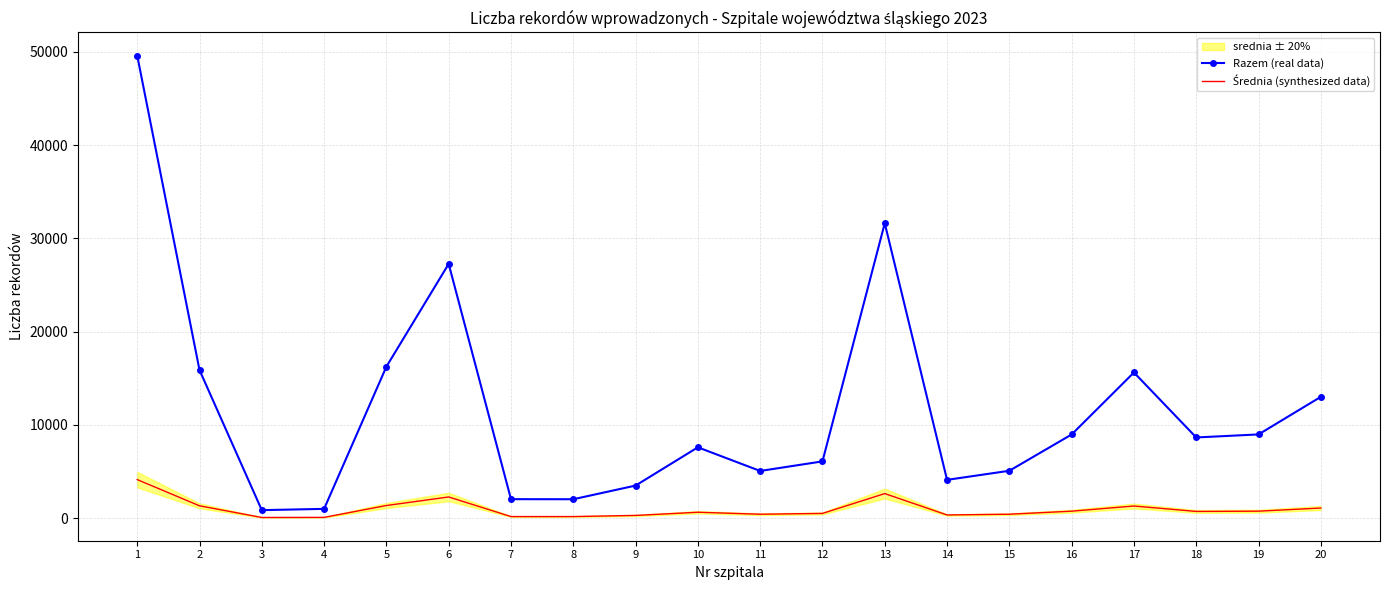

What is the value of the Średnia (synthesized data) point at the 5th from the left?

1353.6